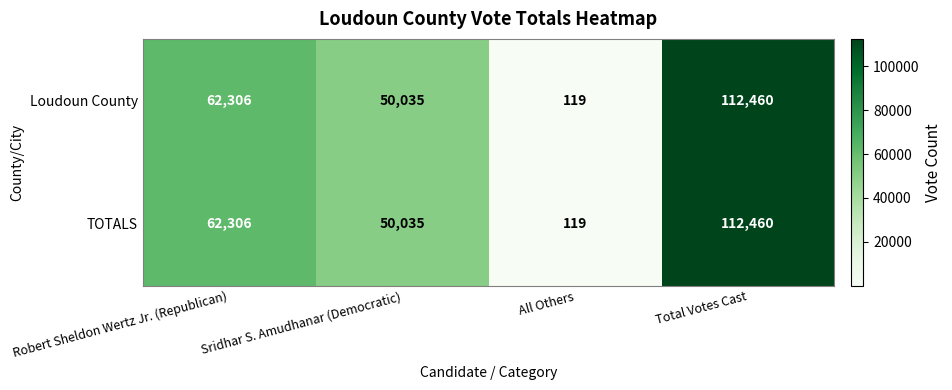

Rank the categories by TOTALS value from lowest to highest.

All Others, Sridhar S. Amudhanar (Democratic), Robert Sheldon Wertz Jr. (Republican), Total Votes Cast